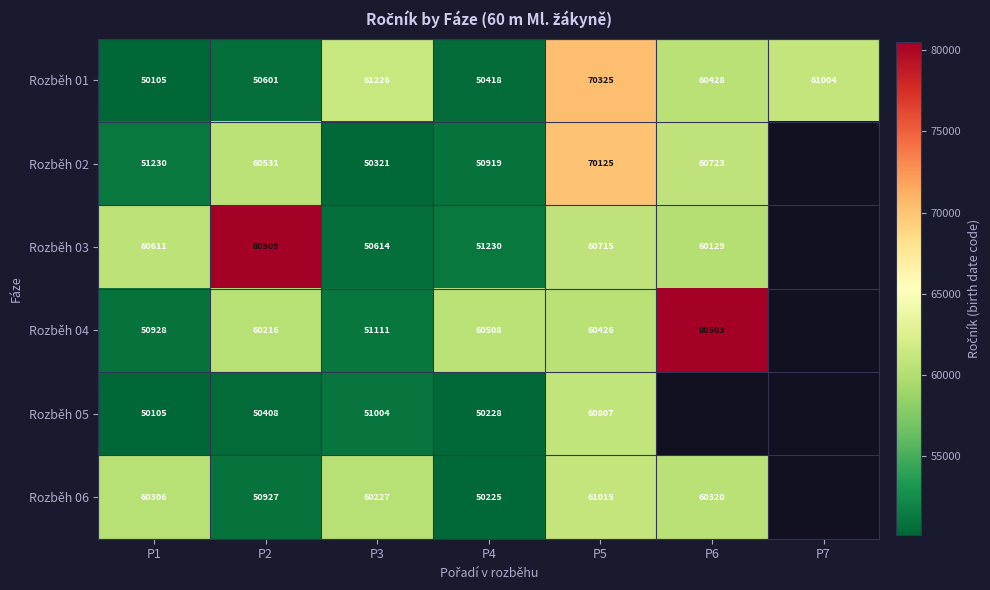

What is the sum of all Rozběh 01 values?

404107